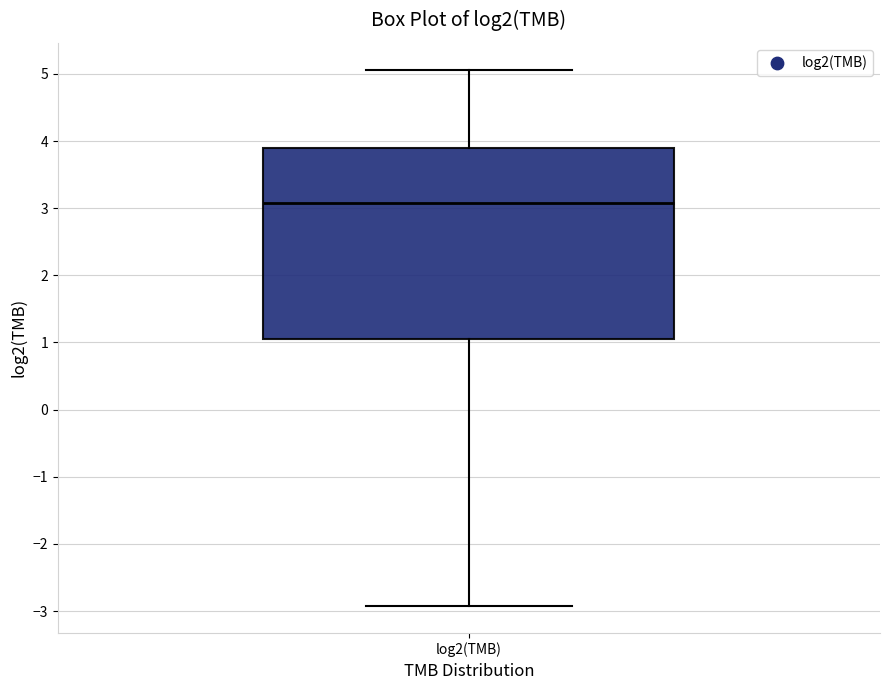

Transcribe this box plot: give where the median line is, the range the box spans, and where the two whiskers end, as read against the y-axis. The values are not printed on the chart, so give them approximately, as read against the axis.

median 3.1, box 1.0 to 3.9, whiskers -2.9 to 5.1